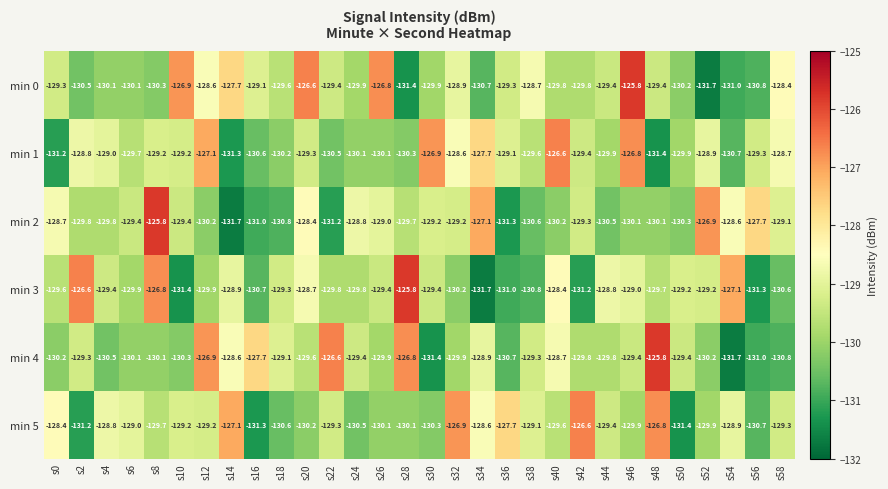

What is the lowest value of the min 3 series?

-131.7